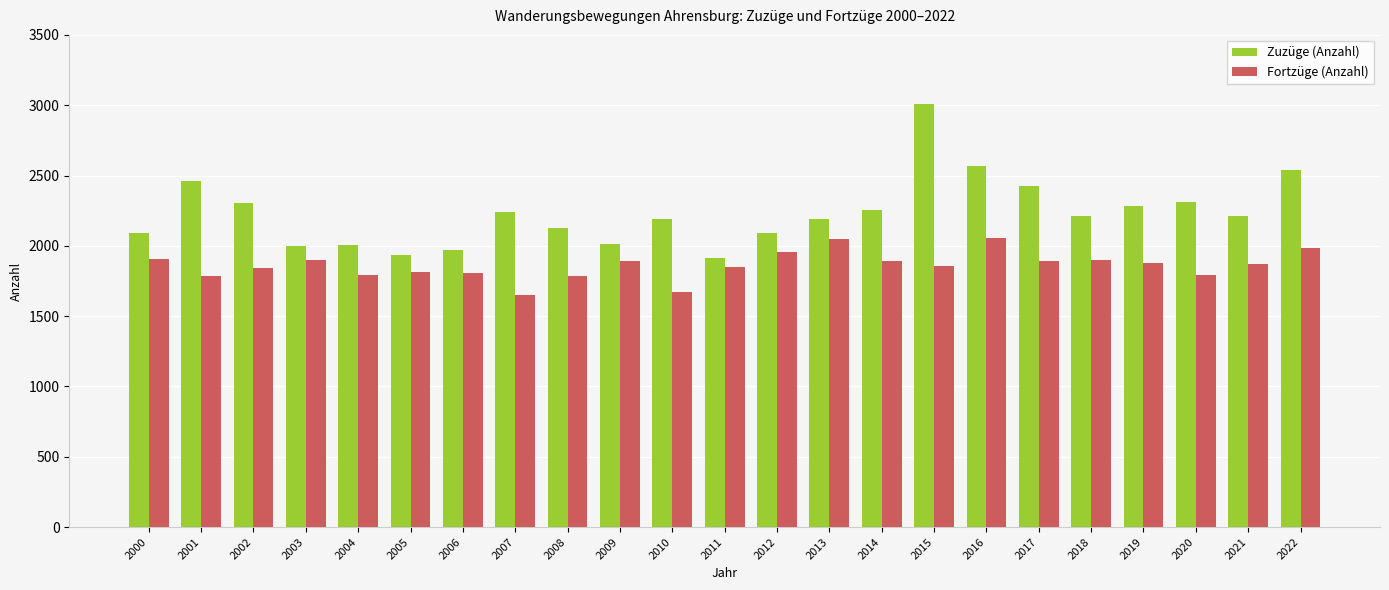

Are the bars grouped side by side (vs. stacked)?

Yes